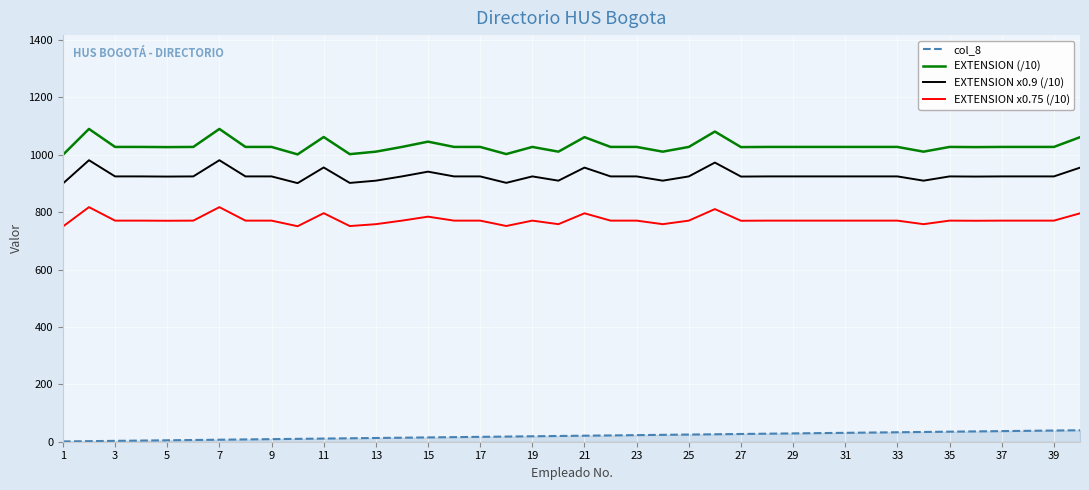

List the series in order of their peak value, lowest first.

col_8, EXTENSION x0.75 (/10), EXTENSION x0.9 (/10), EXTENSION (/10)